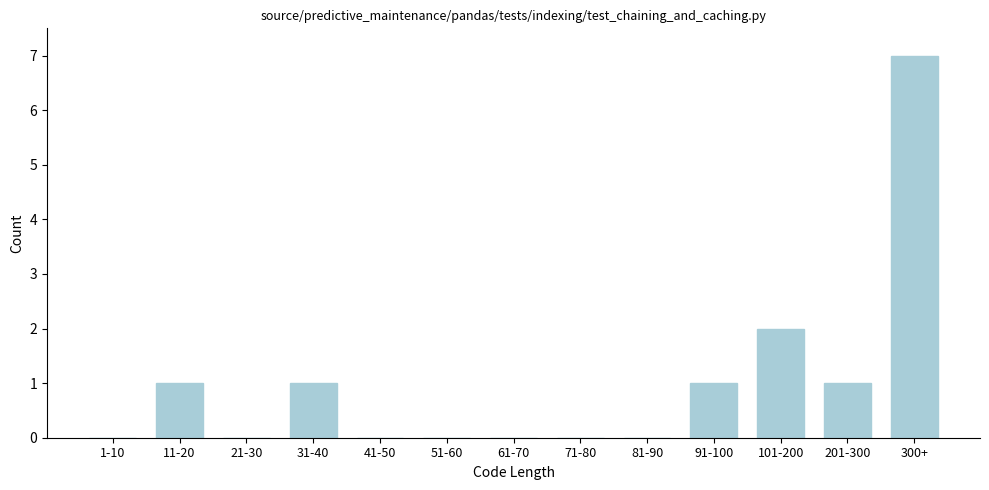

Reading left to right, list all the values displayed in this chart.

1-10=0	11-20=1	21-30=0	31-40=1	41-50=0	51-60=0	61-70=0	71-80=0	81-90=0	91-100=1	101-200=2	201-300=1	300+=7